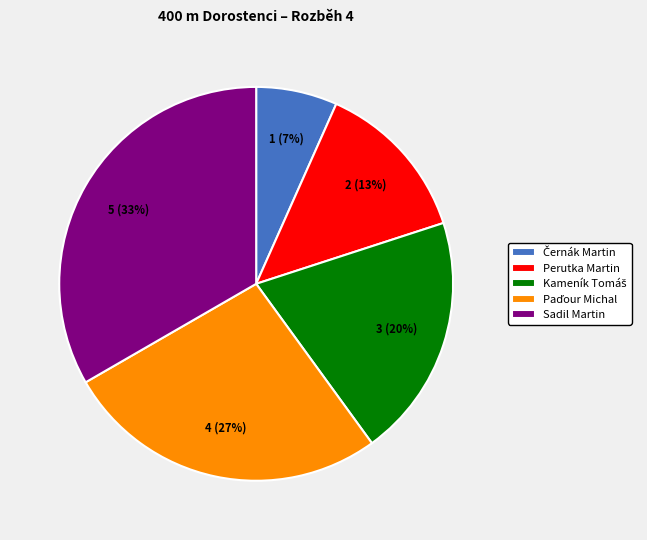

Which category has the biggest portion of the pie?

Sadil Martin